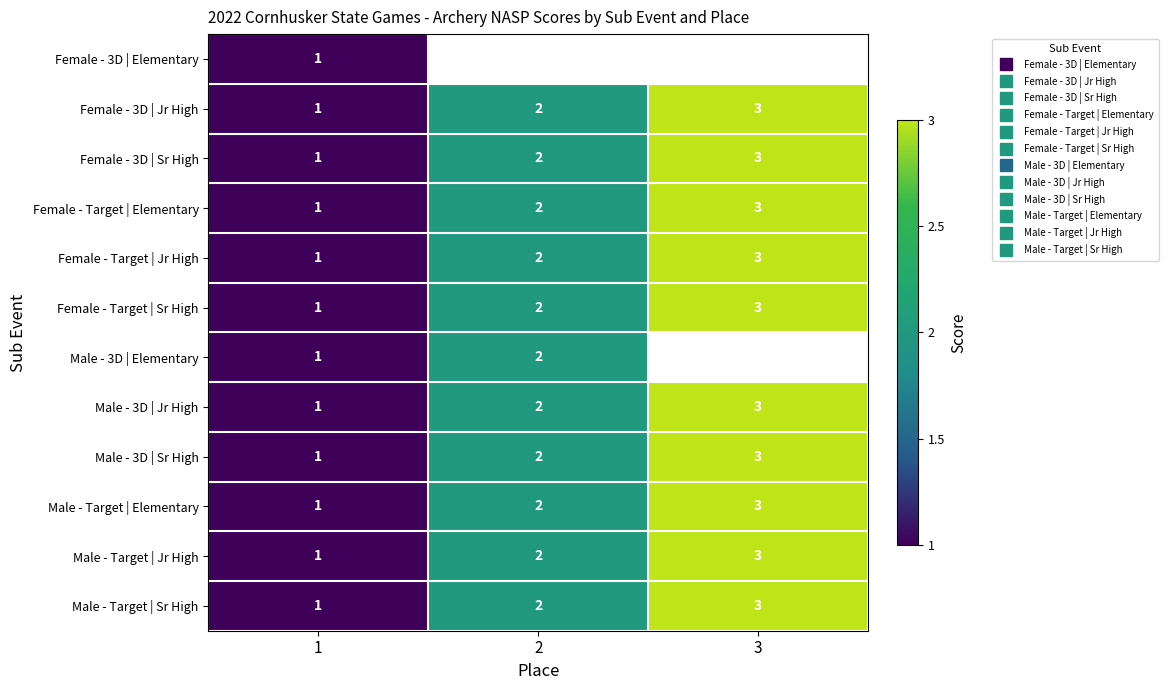

What is the greatest value displayed?

3.0